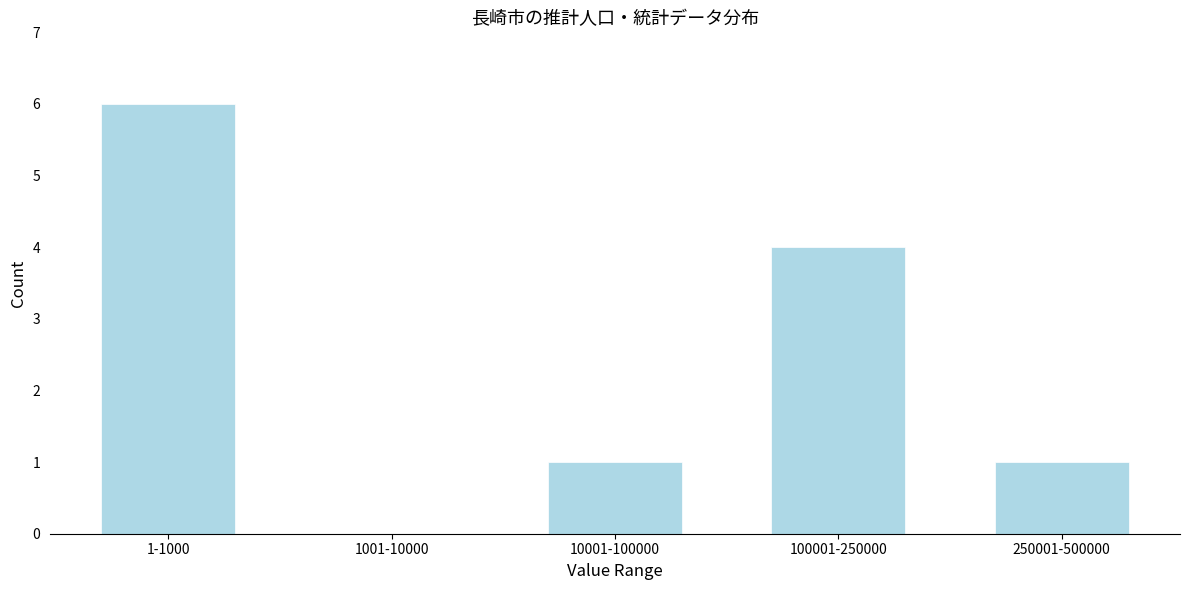

Reading left to right, what are all the values shown in this chart?

1-1000=6	1001-10000=0	10001-100000=1	100001-250000=4	250001-500000=1